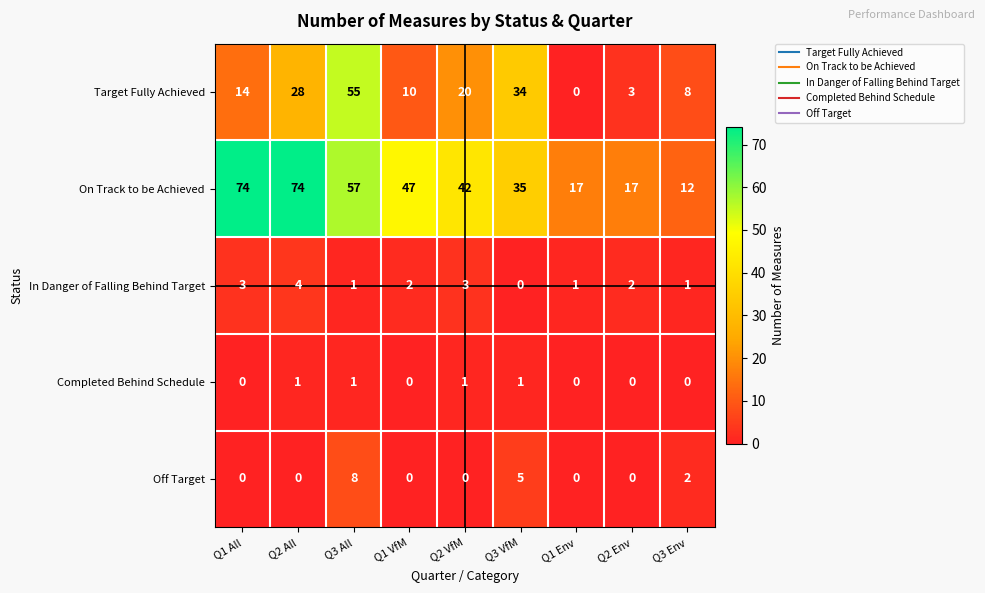

Is the value of Completed Behind Schedule at Q3 Env greater than the value of Off Target at Q3 Env?

No